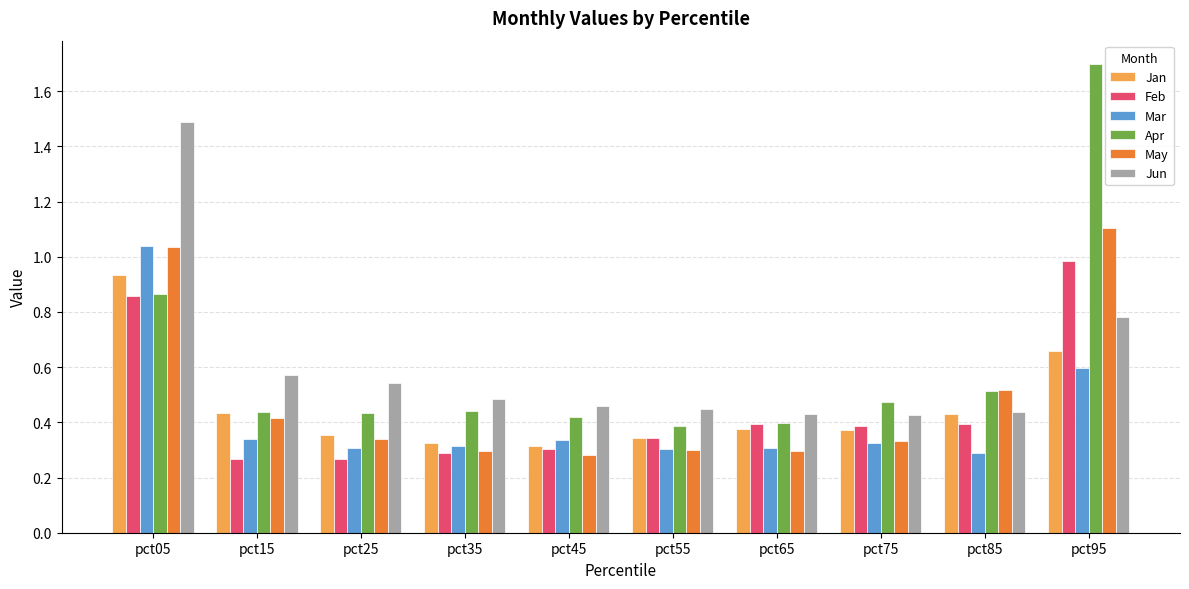

What is the difference between the maximum and second lowest values in the Apr series?

1.3